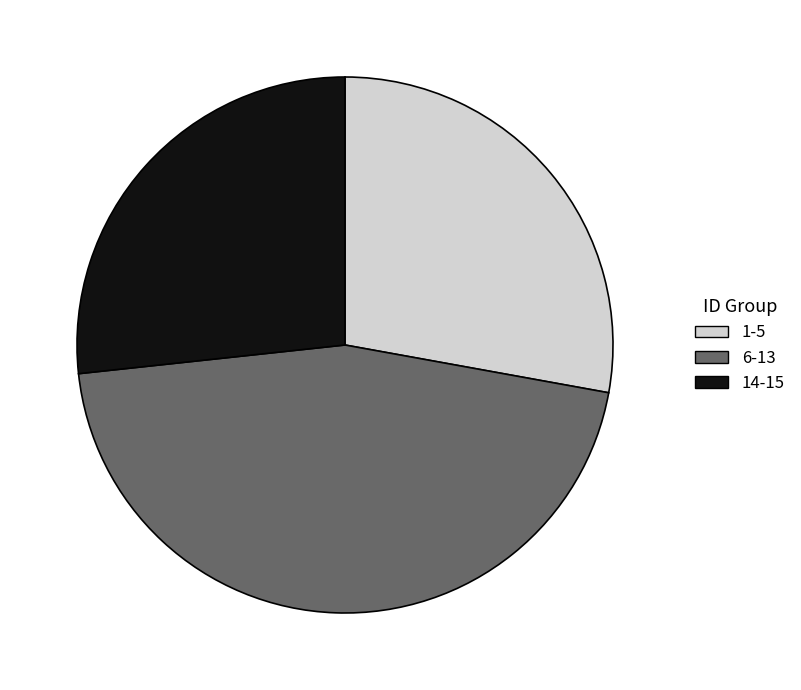

The 6-13 slice represents 54% of the pie. True or false?

False